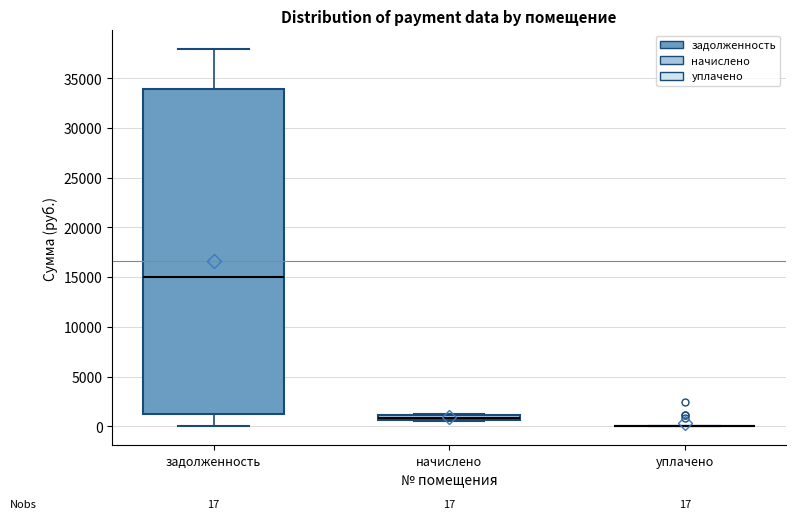

Comparing the boxes themselves (not the whiskers), which one is the tallest?

задолженность